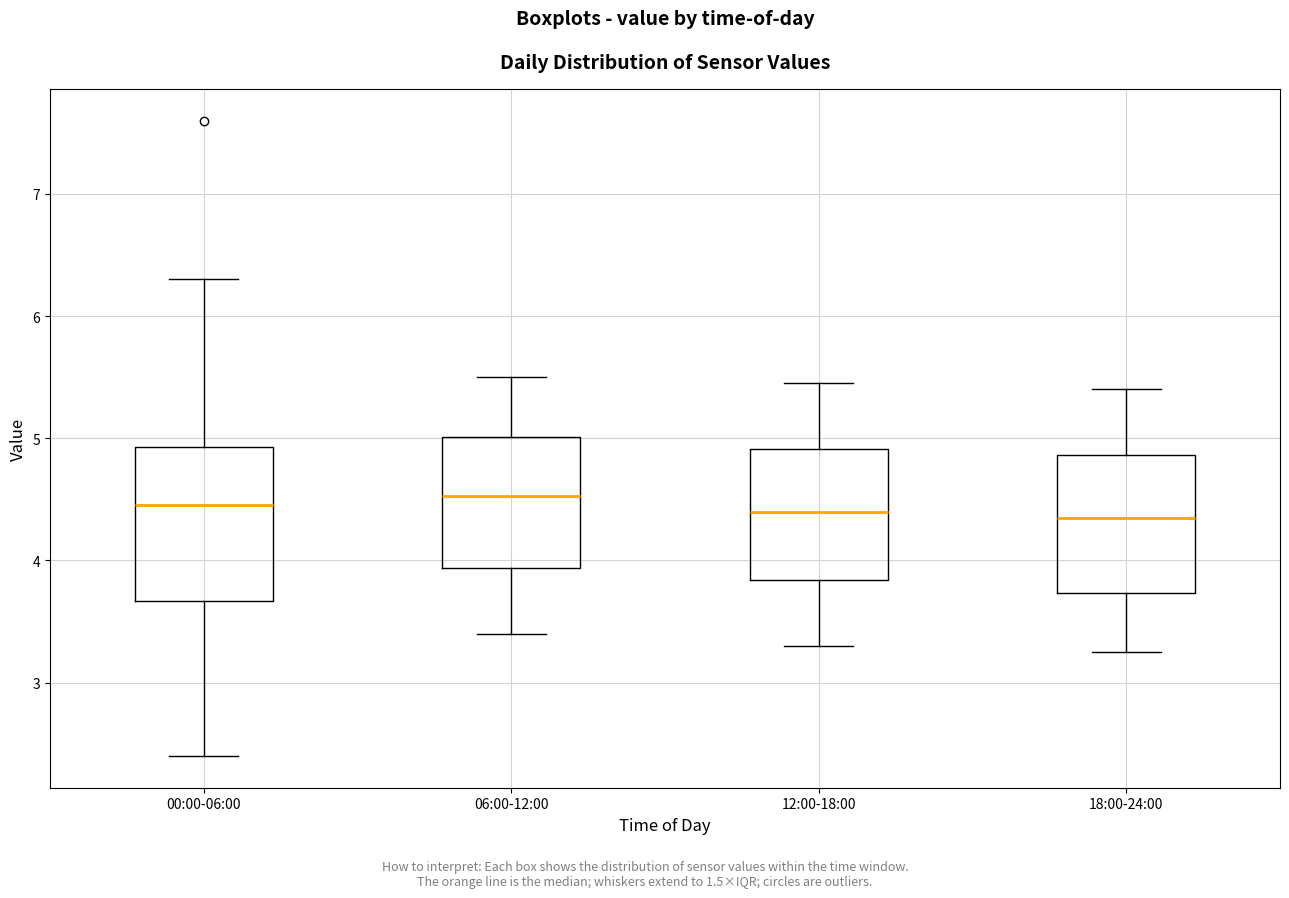

Reading left to right, read every box against the y-axis: the position of its median line, the range the box covers, and the ends of its whiskers. The values are not printed on the chart, so give them approximately, as read against the axis.

00:00-06:00: median 4.5, box 3.7 to 4.9, whiskers 2.4 to 6.3
06:00-12:00: median 4.5, box 3.9 to 5.0, whiskers 3.4 to 5.5
12:00-18:00: median 4.4, box 3.8 to 4.9, whiskers 3.3 to 5.5
18:00-24:00: median 4.4, box 3.7 to 4.9, whiskers 3.3 to 5.4